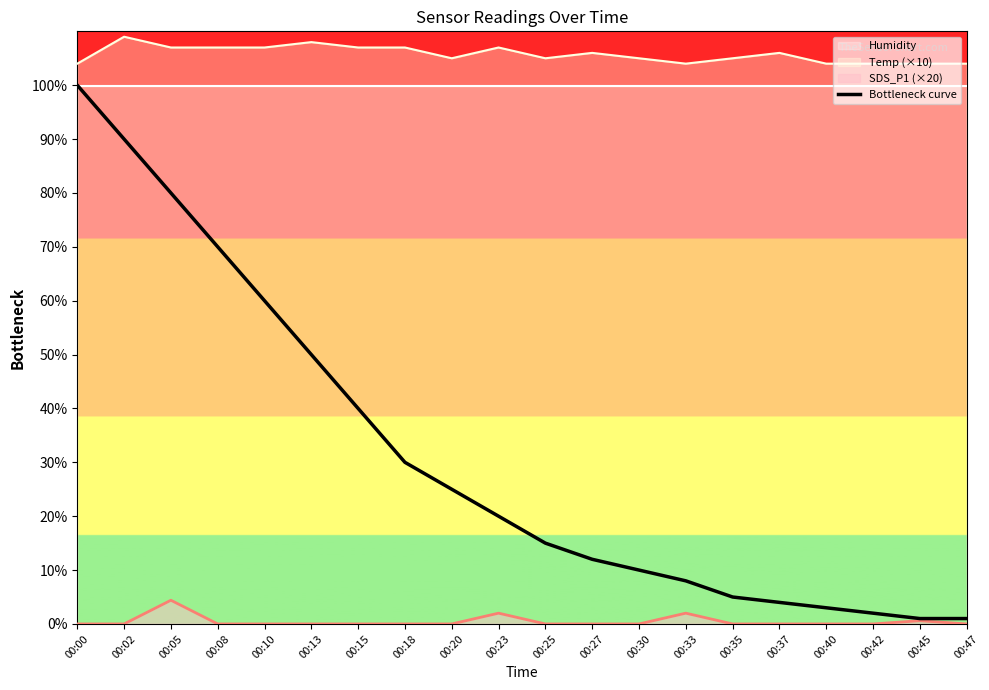

At which category does the chart reach its peak across all series?

00:00